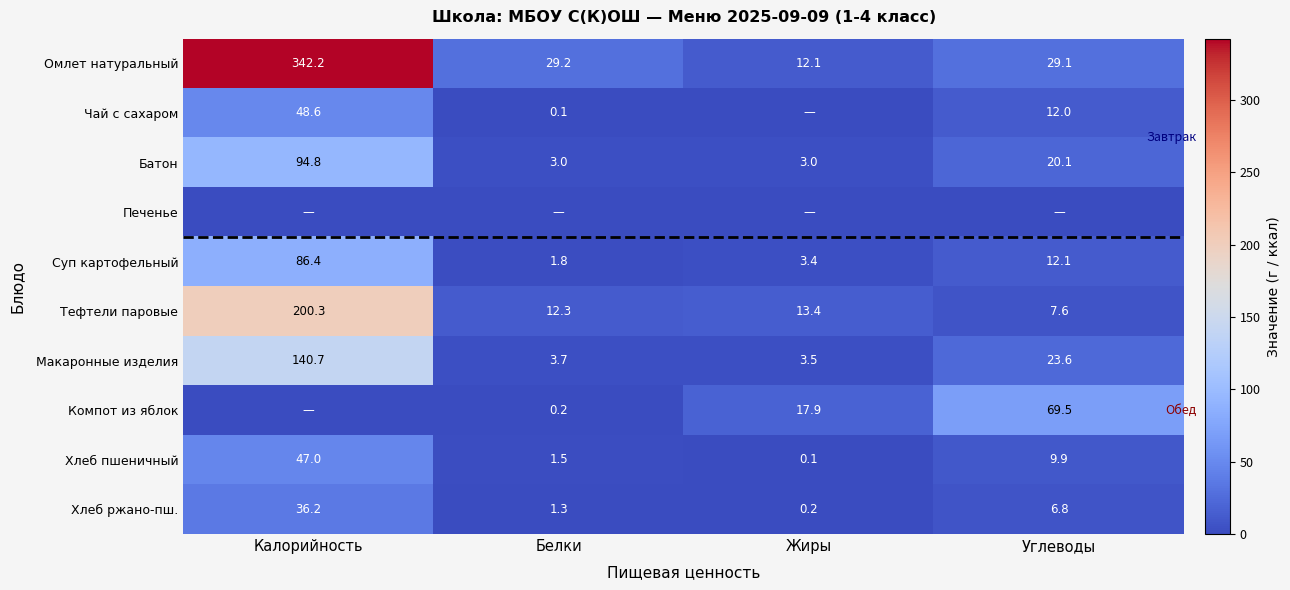

What is the sum of the Хлеб пшеничный values at Калорийность and Жиры?

47.1